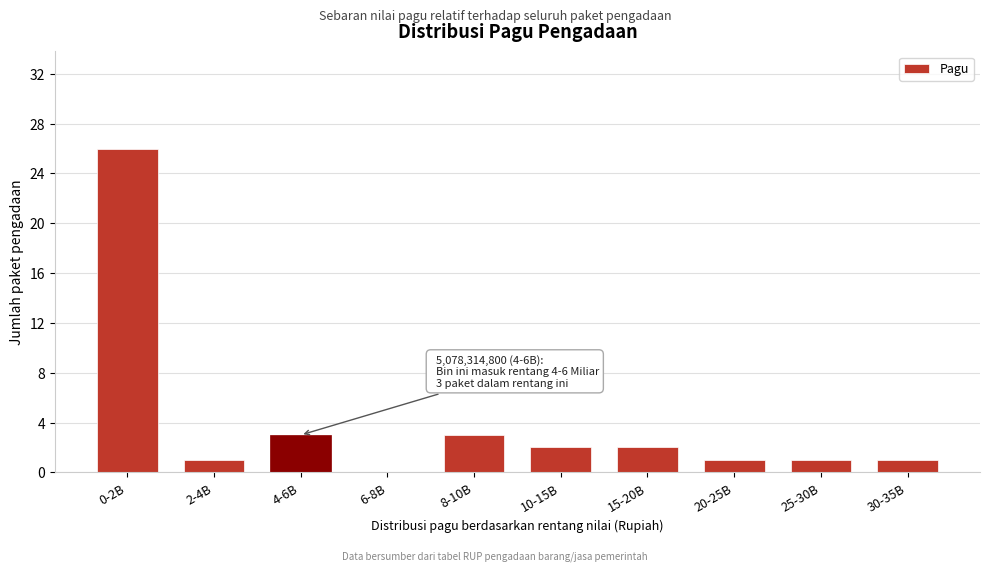

Reading right to left, extract all data points from this chart.

30-35B=1	25-30B=1	20-25B=1	15-20B=2	10-15B=2	8-10B=3	6-8B=0	4-6B=3	2-4B=1	0-2B=26